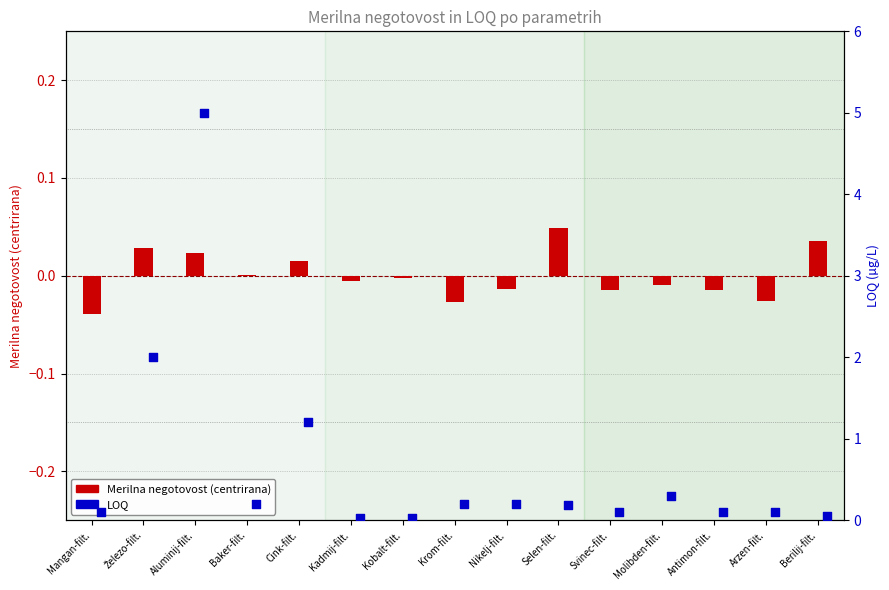

Which series contains the lowest Y value?

Merilna negotovost